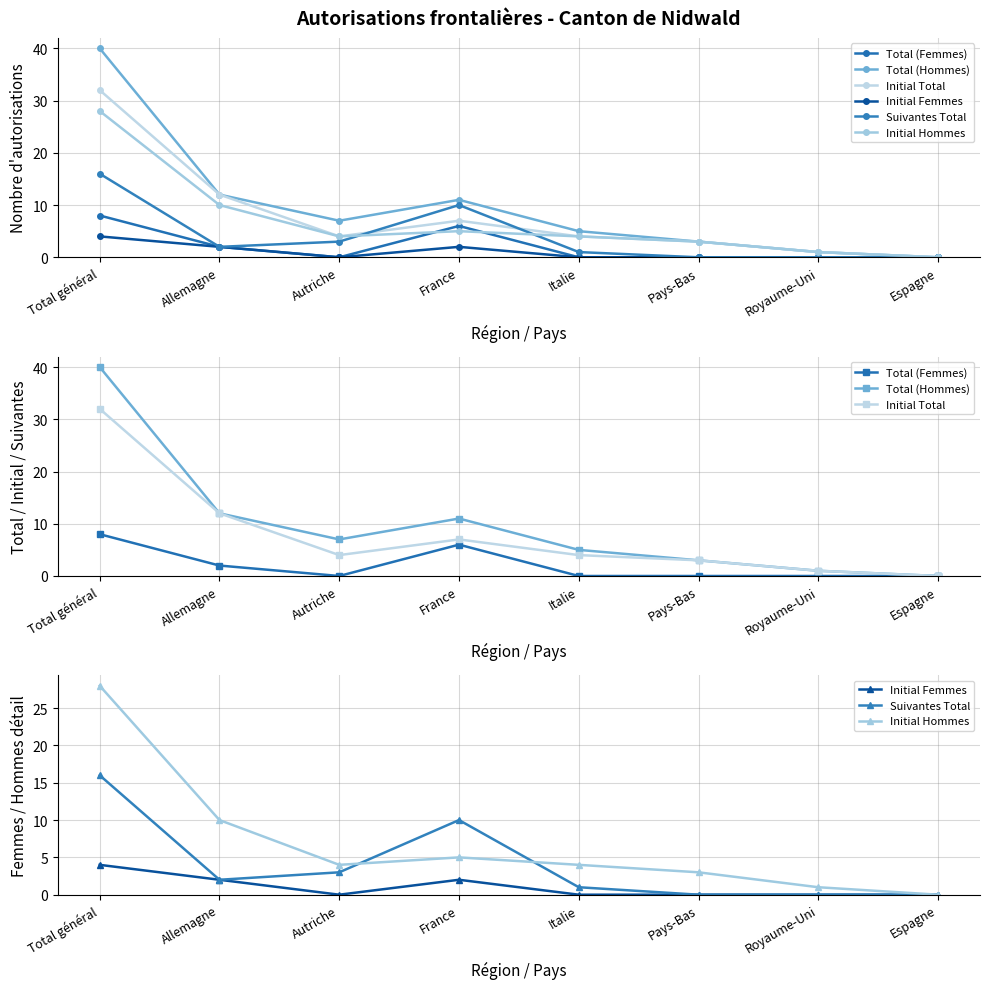

What are all the series names shown in the legend?

Total (Femmes), Total (Hommes), Initial Total, Initial Femmes, Suivantes Total, Initial Hommes